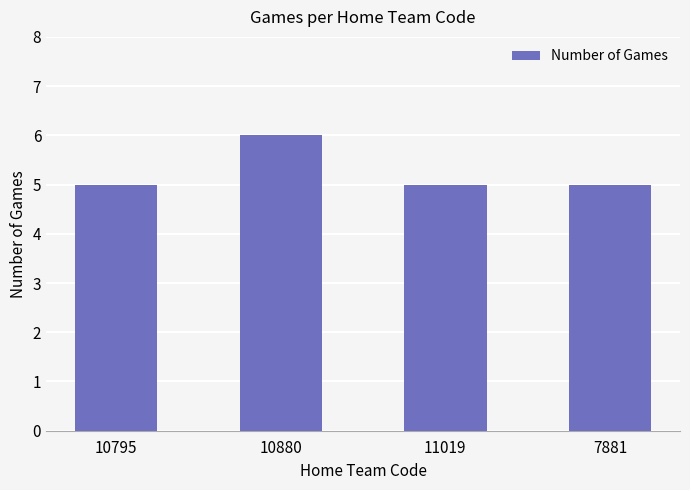

Which label corresponds to the largest value in the chart?

10880